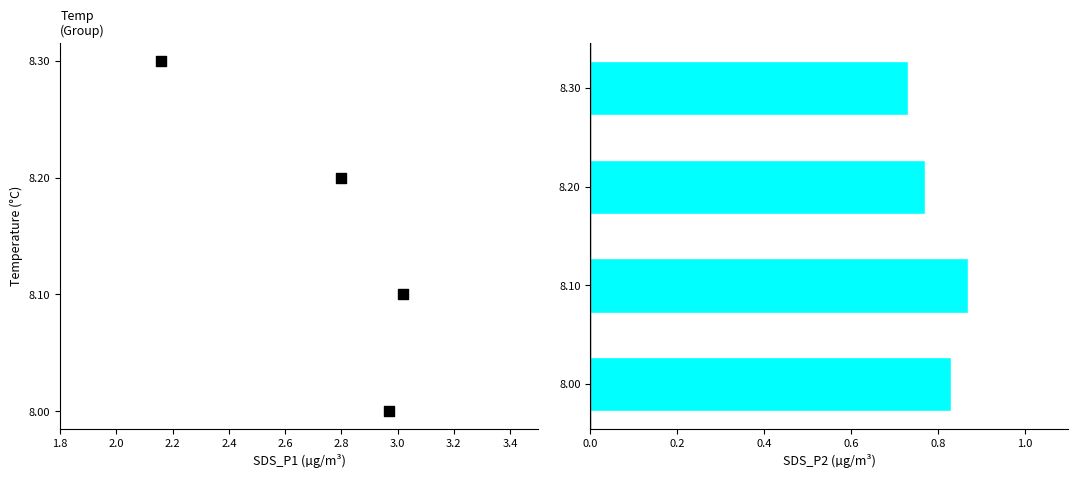

Which series has the largest total across all categories?

SDS_P1